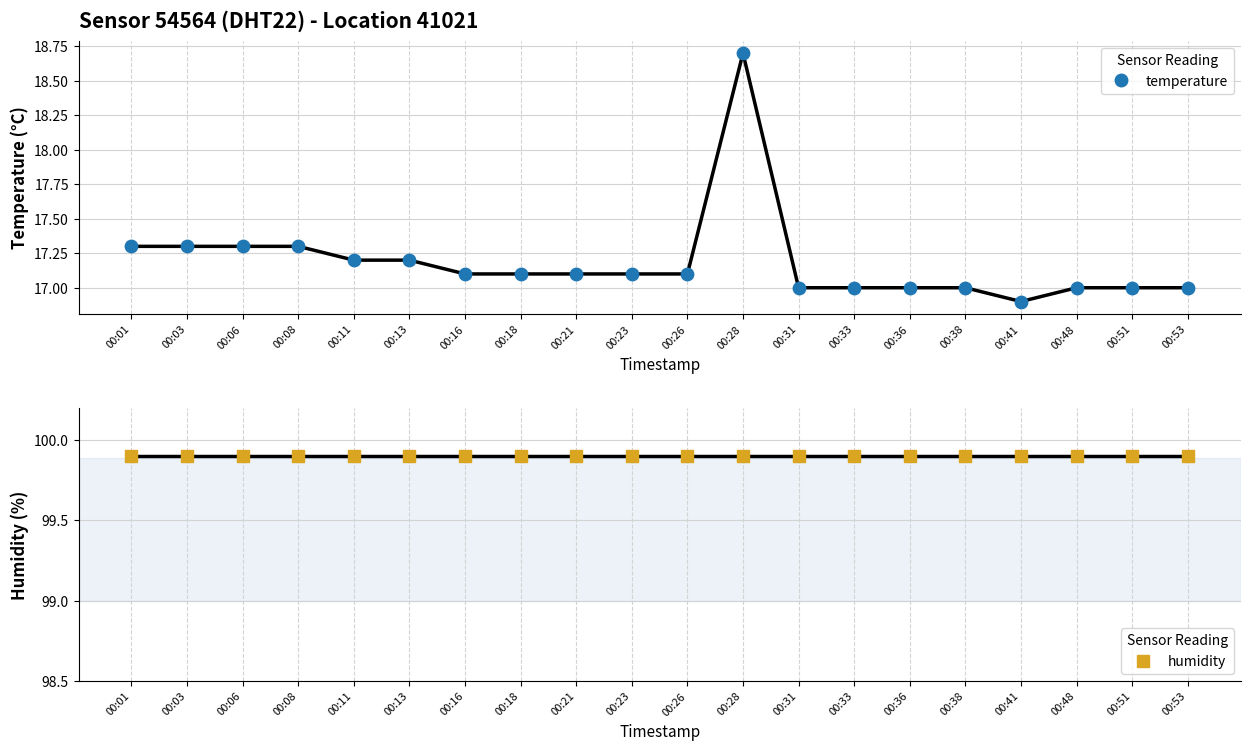

What is the total value across all series at 00:33?

116.9